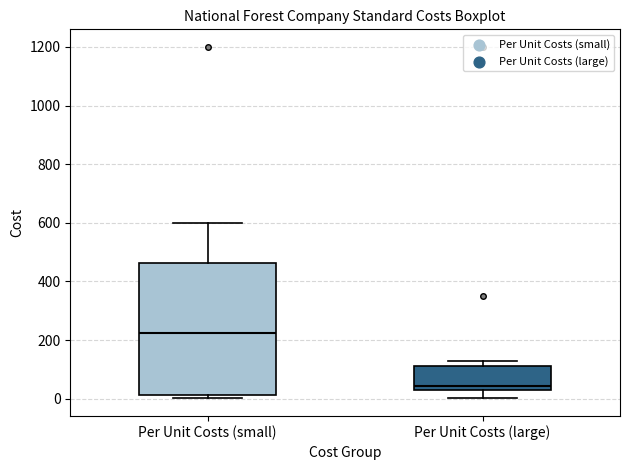

Reading left to right, read every box against the y-axis: the position of its median line, the range the box covers, and the ends of its whiskers. The values are not printed on the chart, so give them approximately, as read against the axis.

Per Unit Costs (small): median 220, box 20 to 460, whiskers 0 to 600
Per Unit Costs (large): median 40, box 20 to 120, whiskers 0 to 140